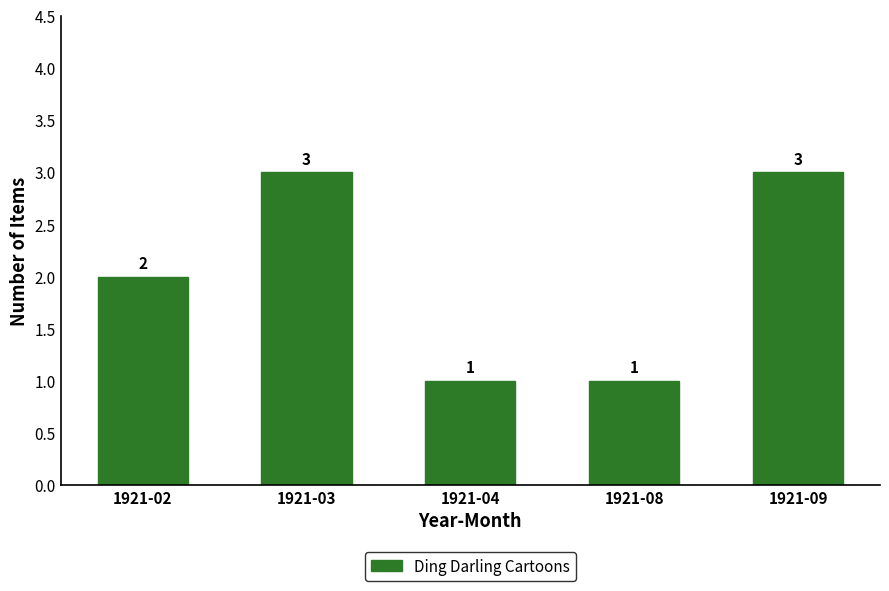

What is the greatest value displayed?

3